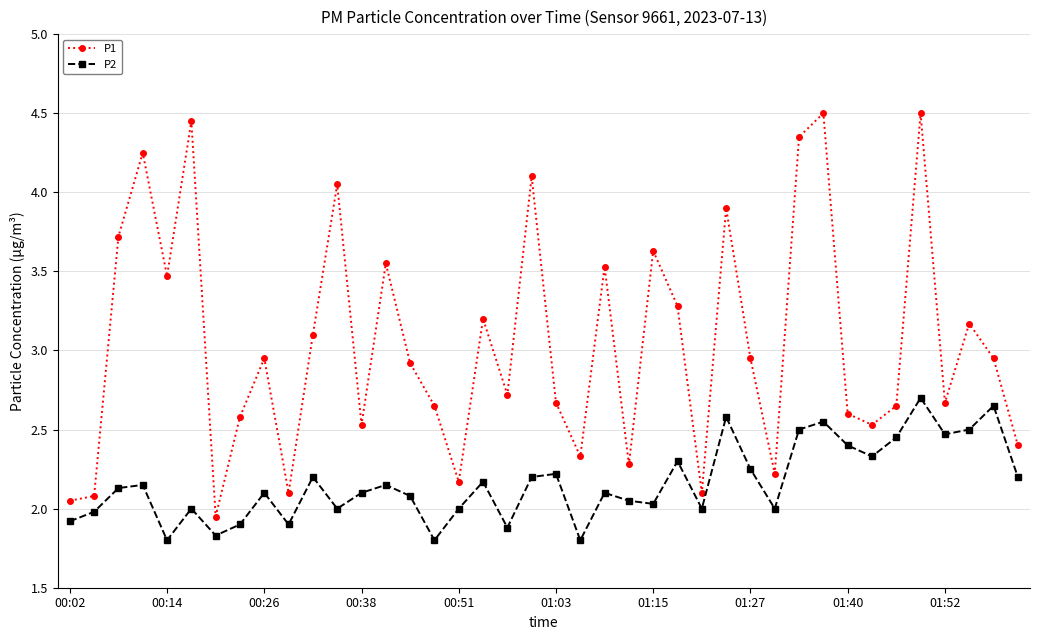

In P1, how many points are higher than both neighbors (excluding endpoints)?

13